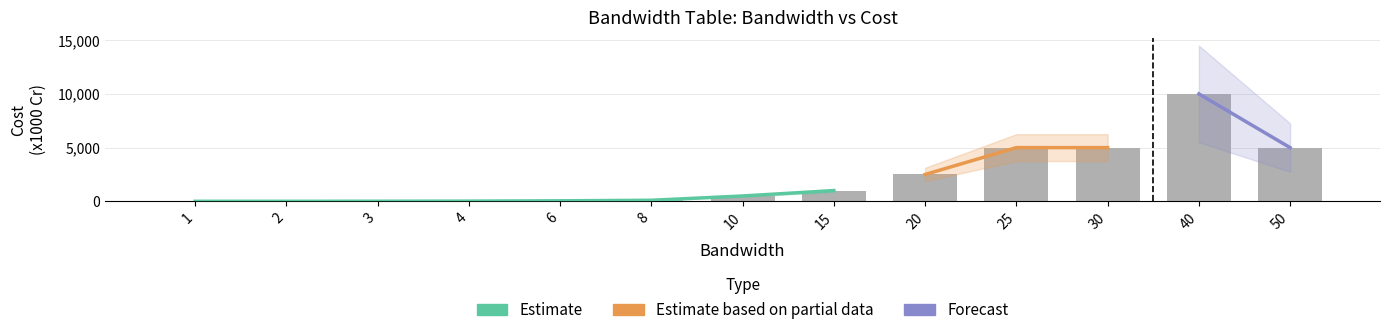

What is the difference between the Cost (x1000) values at 6 and 3?

40